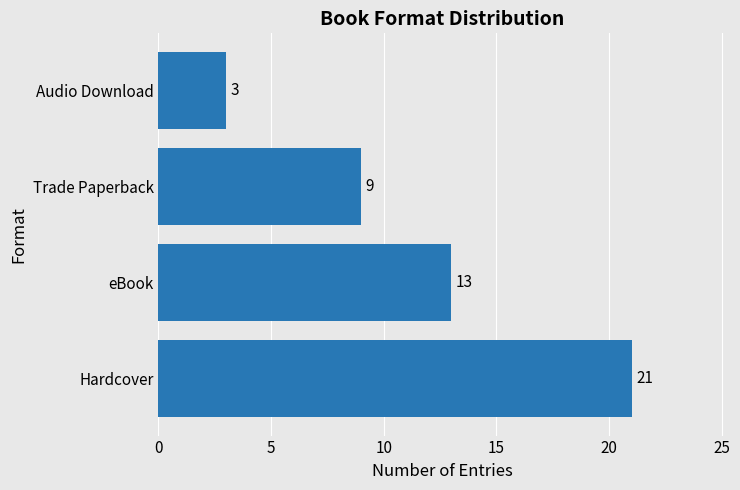

What is the minimum value shown in the chart?

3